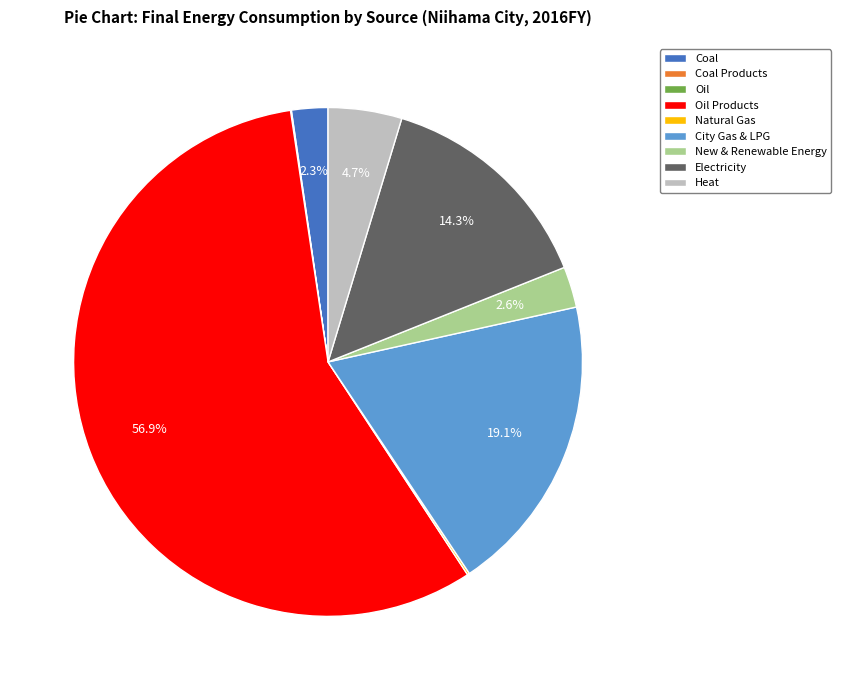

What is the ratio of the value at Electricity to the value at Heat?

3.0